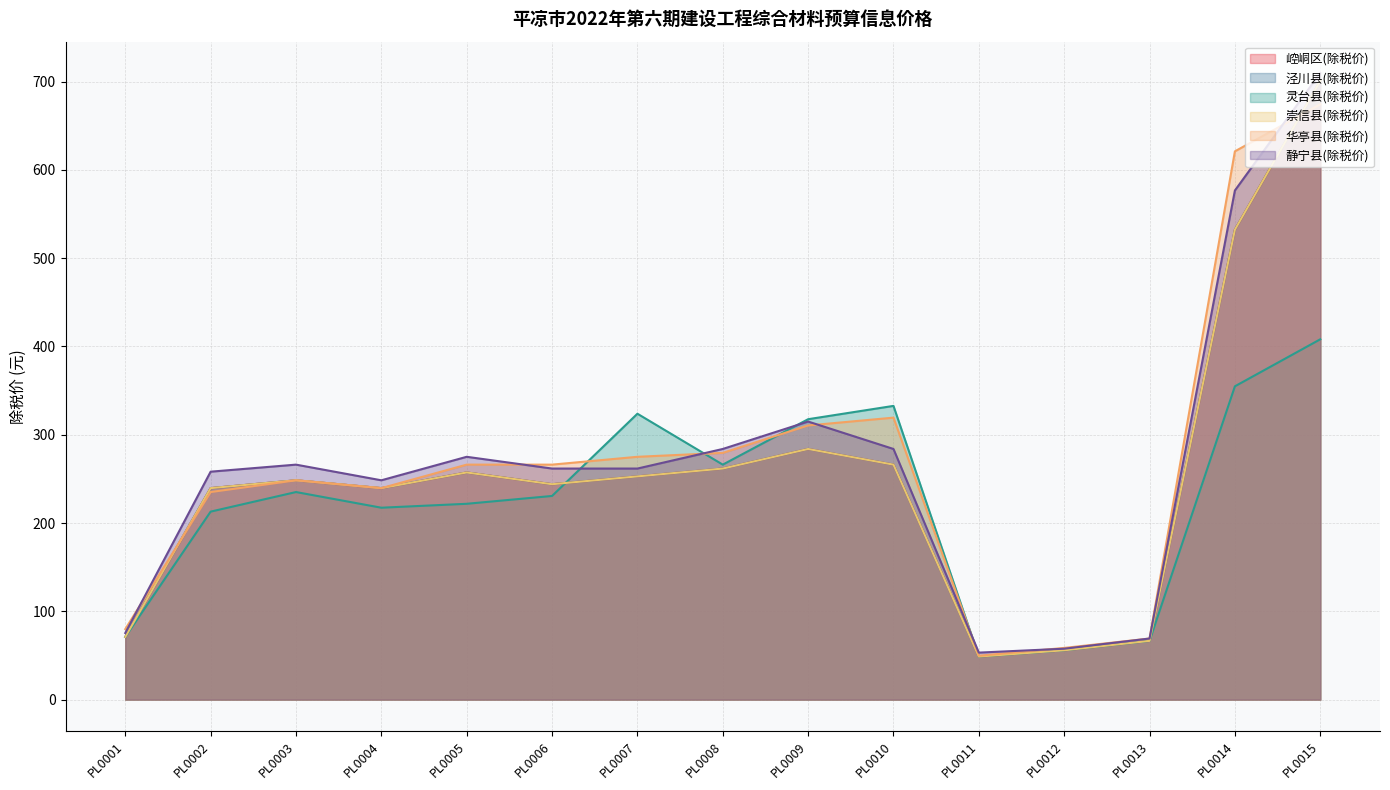

Which category has the highest value across all series?

PL0015